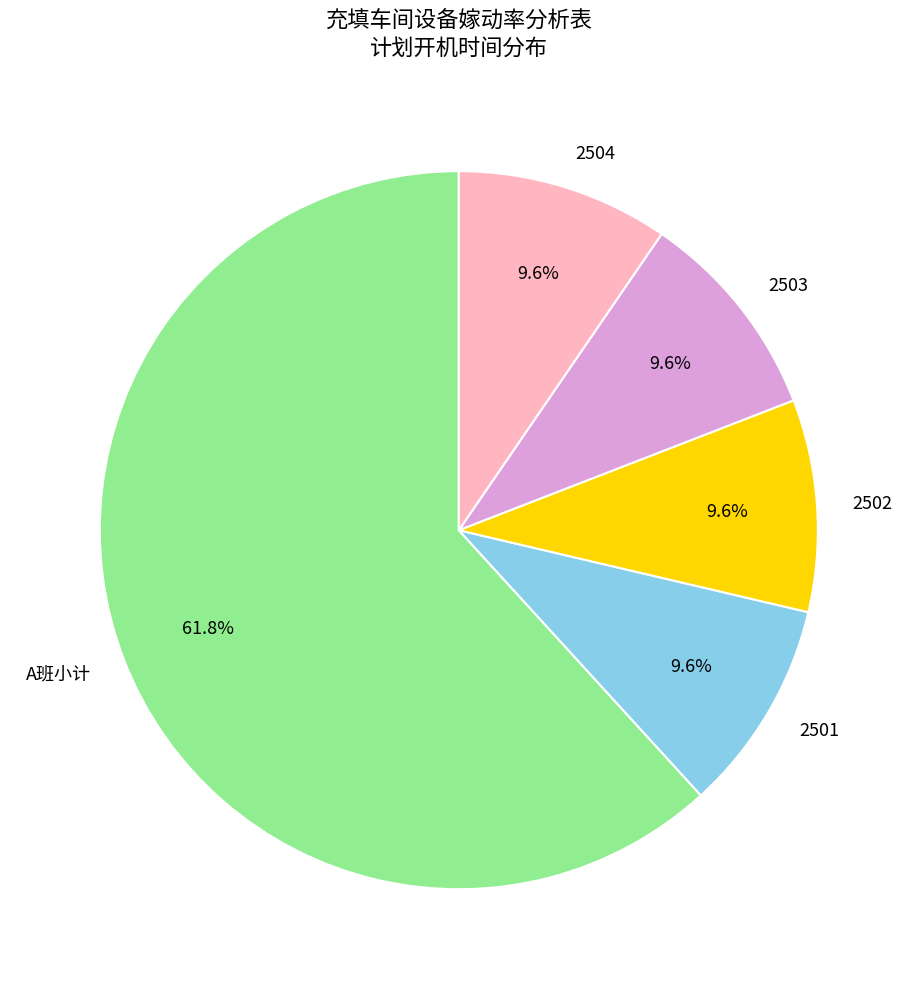

True or false: 2502 accounts for 1% of the total.

False